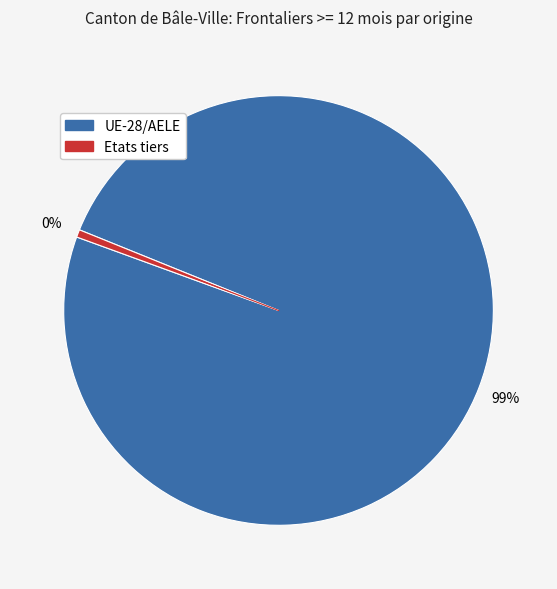

Do UE-28/AELE and Etats tiers together represent more than half of the pie?

Yes